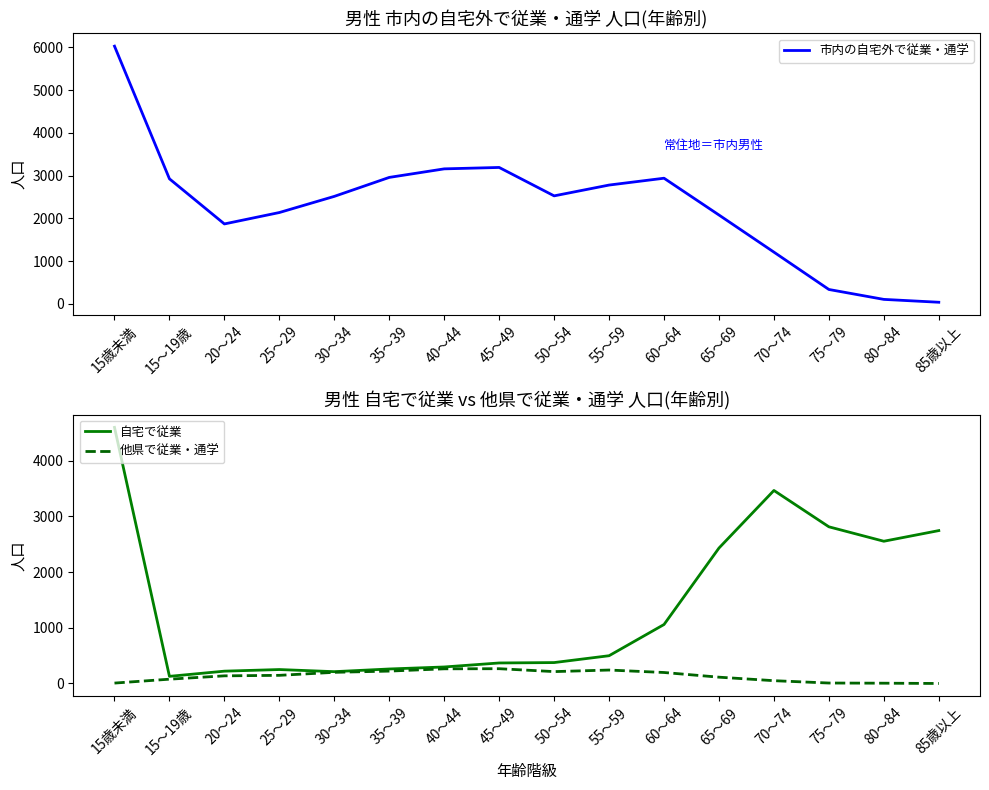

Between 15歳未満 and 55～59, which series saw the biggest shift?

自宅で従業